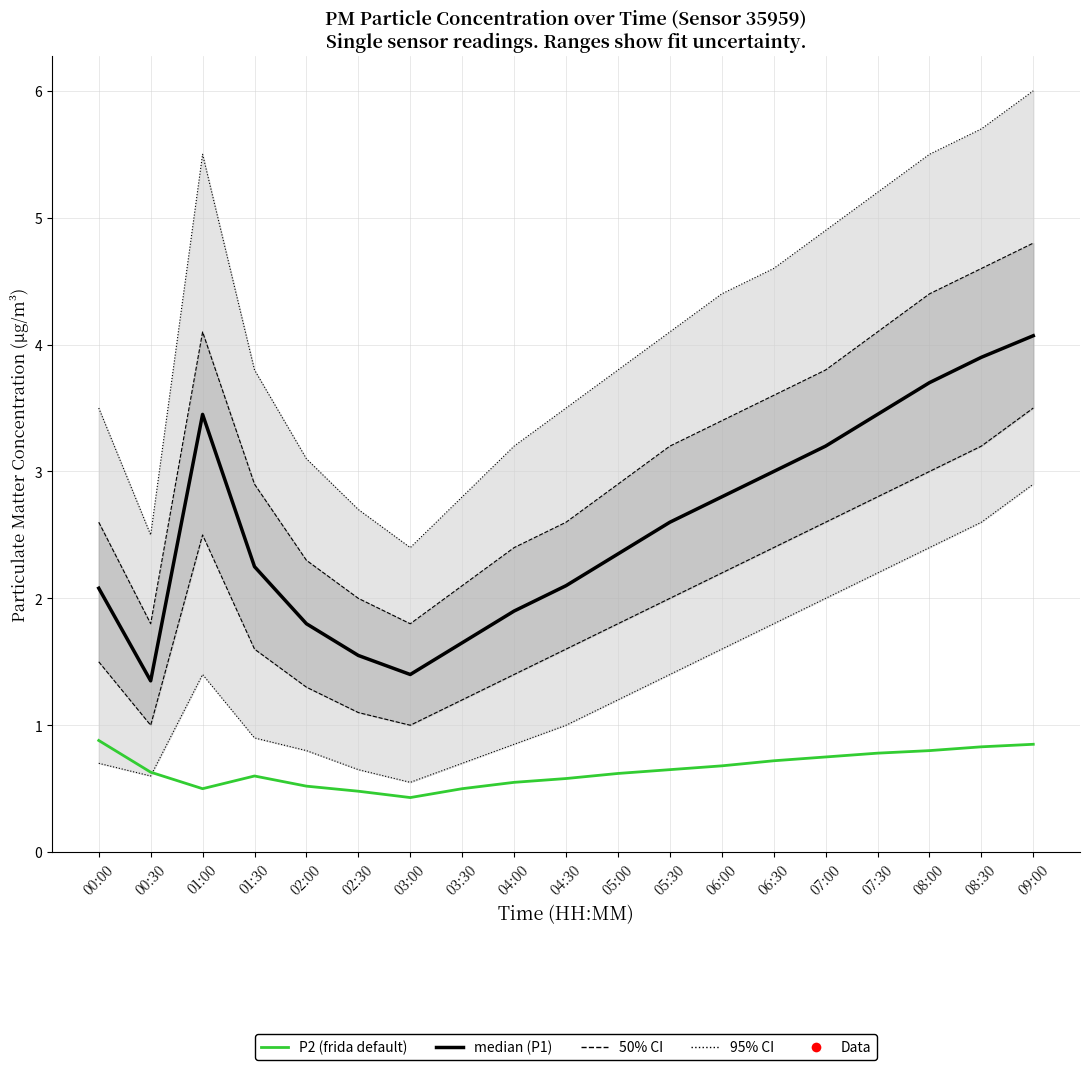

What is the highest value of the P2 (frida default) series?

0.9